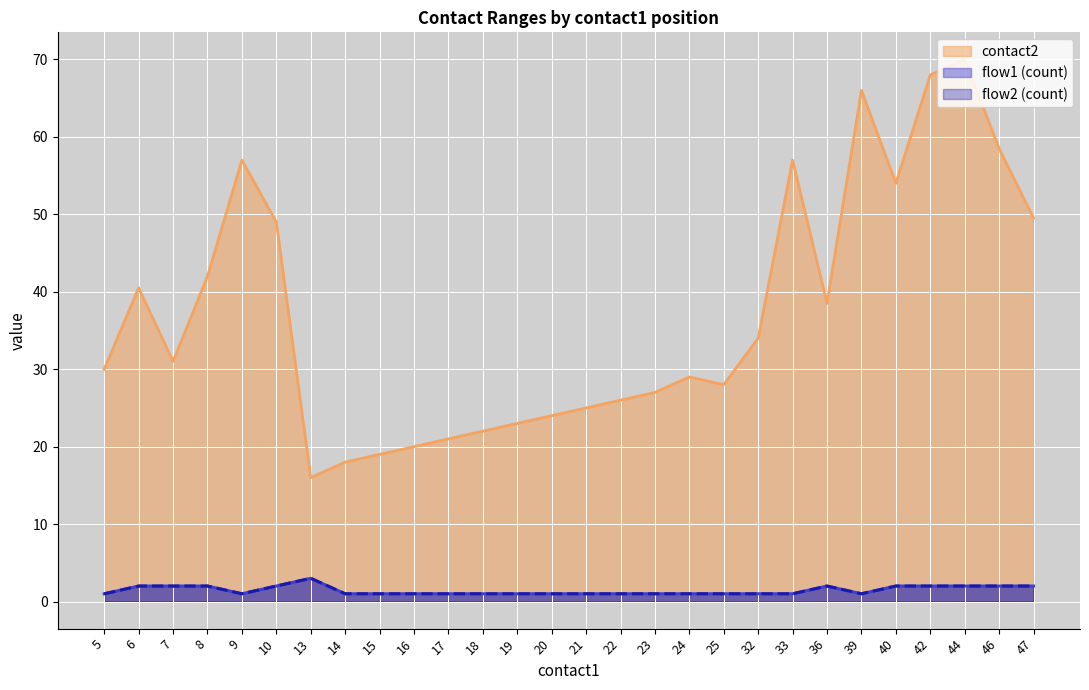

At which label does contact2 reach its peak?

44